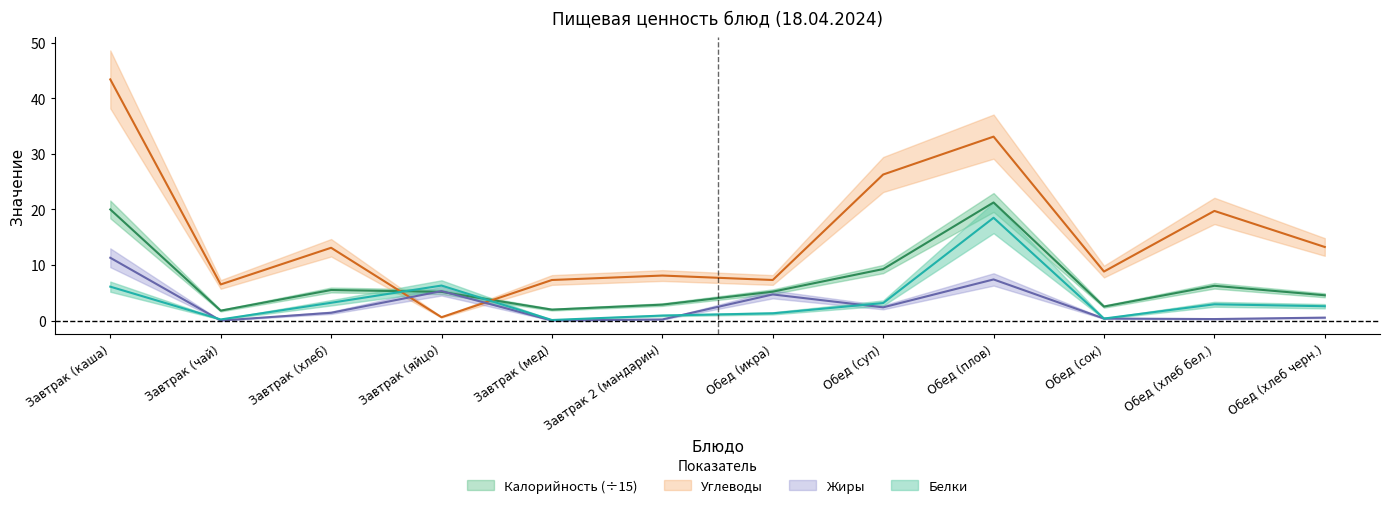

At which label does Калорийность reach its peak?

Обед (плов)